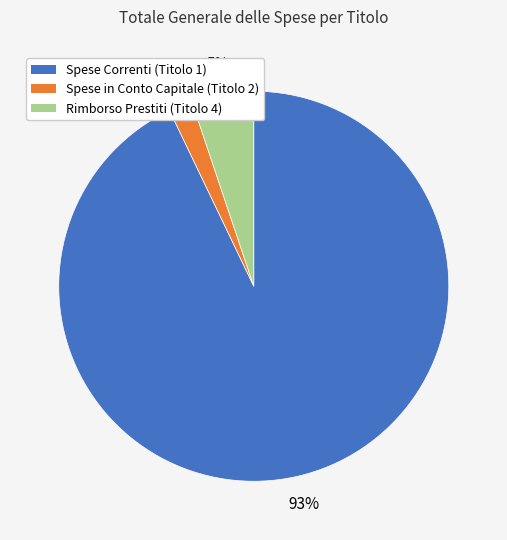

Do Spese in Conto Capitale (Titolo 2) and Rimborso Prestiti (Titolo 4) together represent more than half of the pie?

No